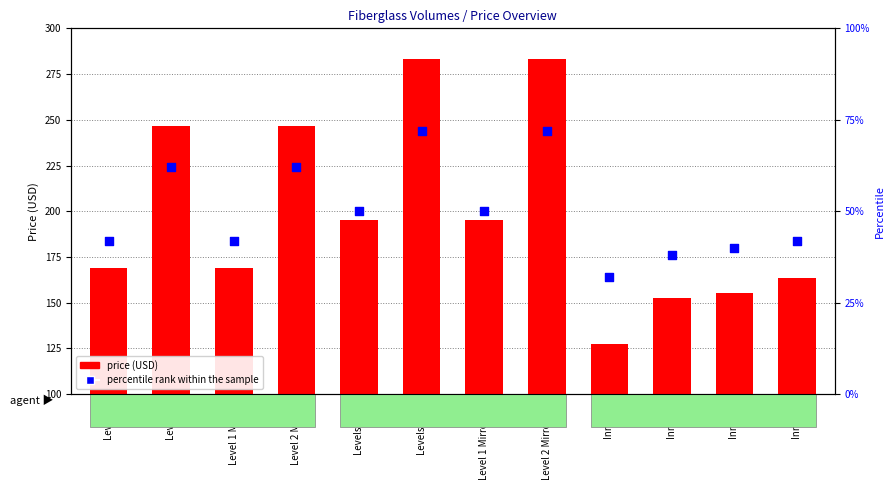

Which series has the largest Y range (max minus min)?

price (USD)